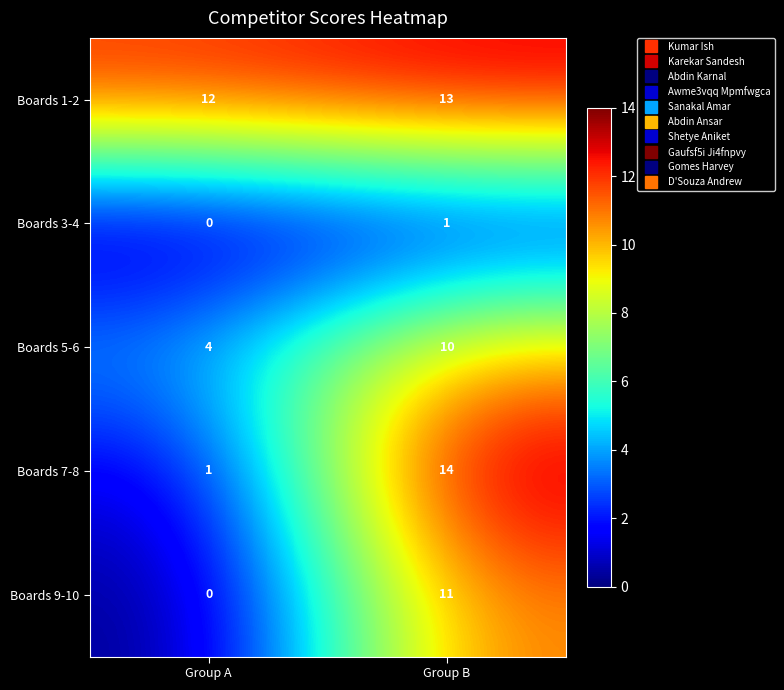

At which category does the chart reach its peak across all series?

Group B